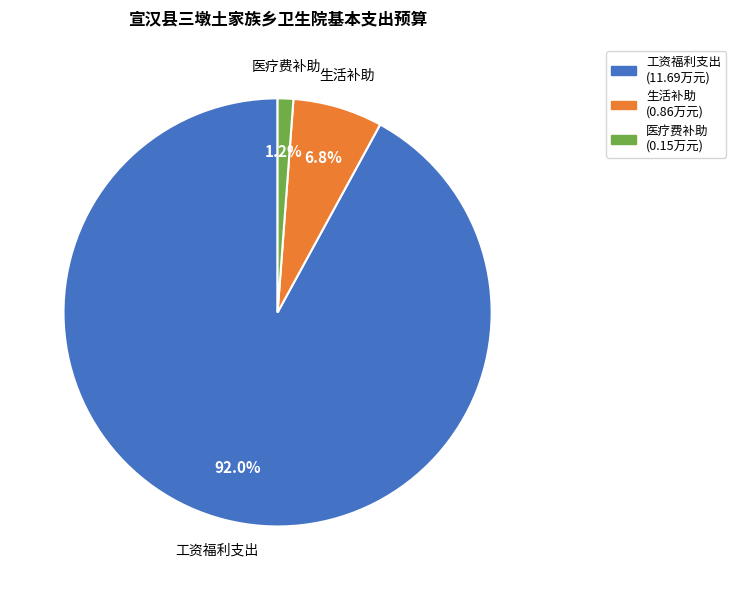

Which slice is the smallest?

医疗费补助